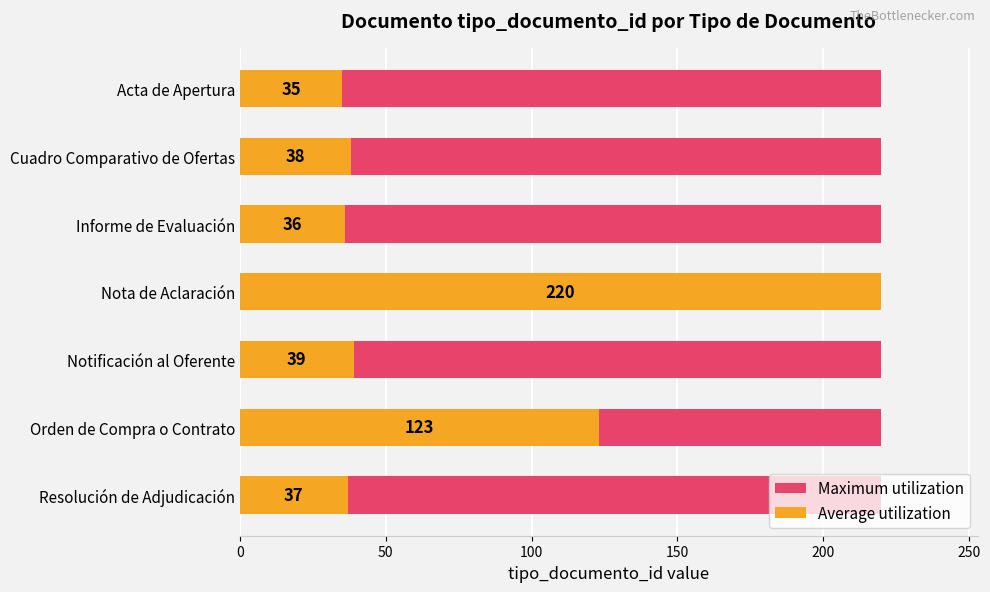

Does the chart contain stacked bars?

No